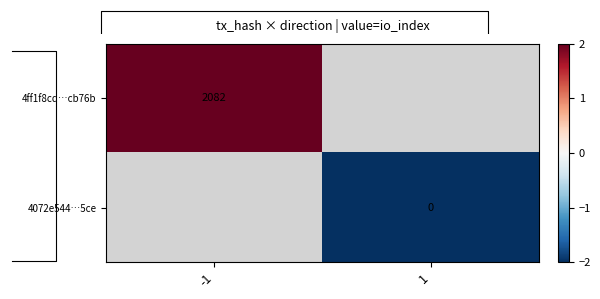

The value of 4ff1f8cd…cb76b at -1 is 2082. True or false?

True